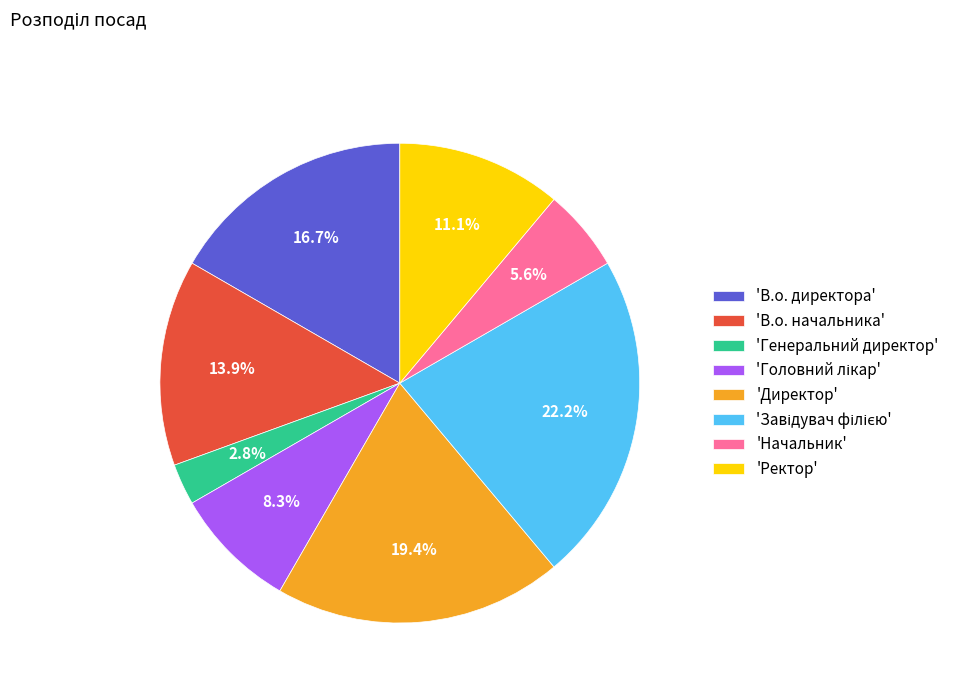

Is the sum of 'Начальник' and 'Директор' greater than half?

No